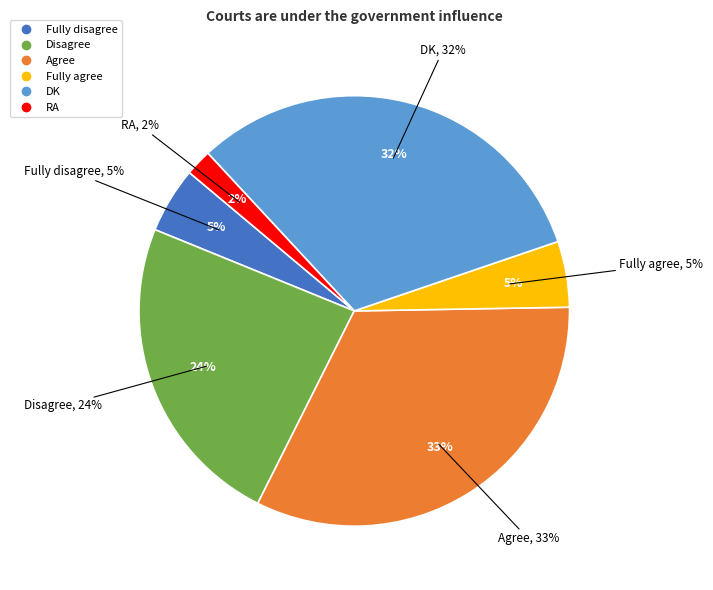

To the nearest percent, what portion does Fully agree represent?

5%